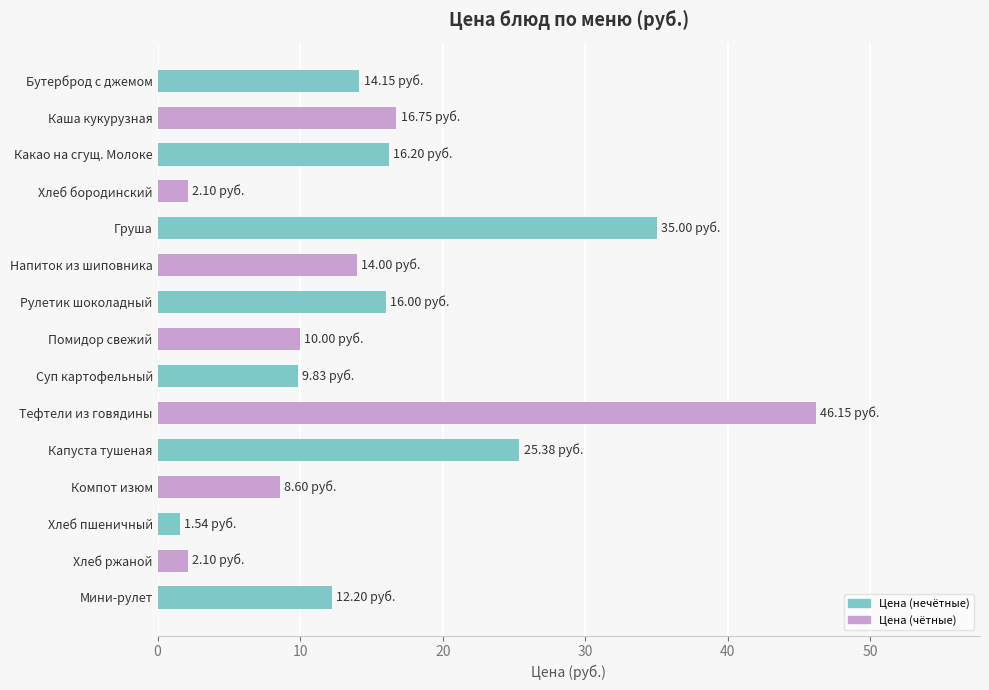

What is the label of the 7th bar from the bottom?

Суп картофельный